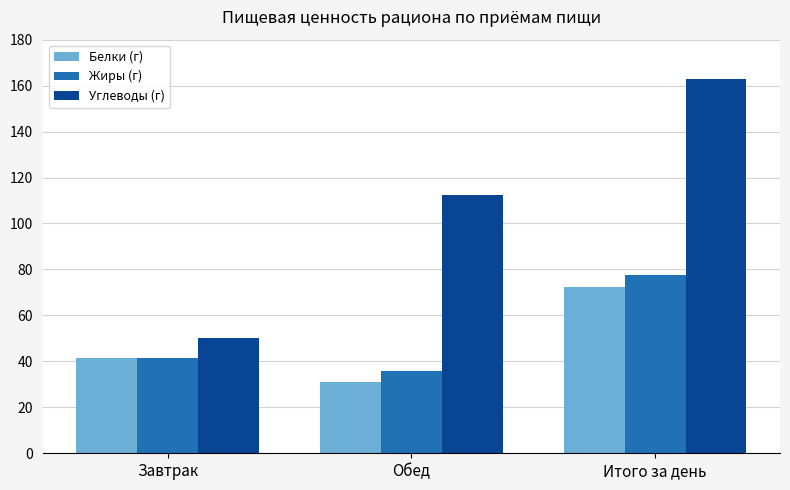

The value of Белки (г) at Завтрак is 41.7. True or false?

True